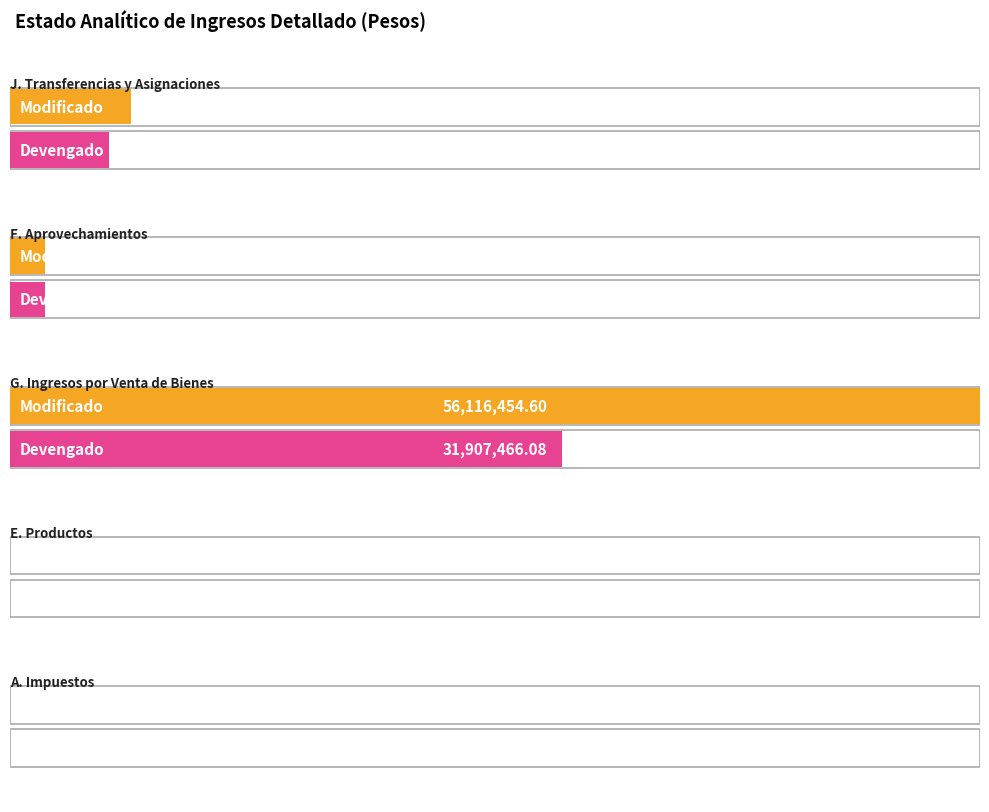

How many data points in Devengado are above 2001991?

3